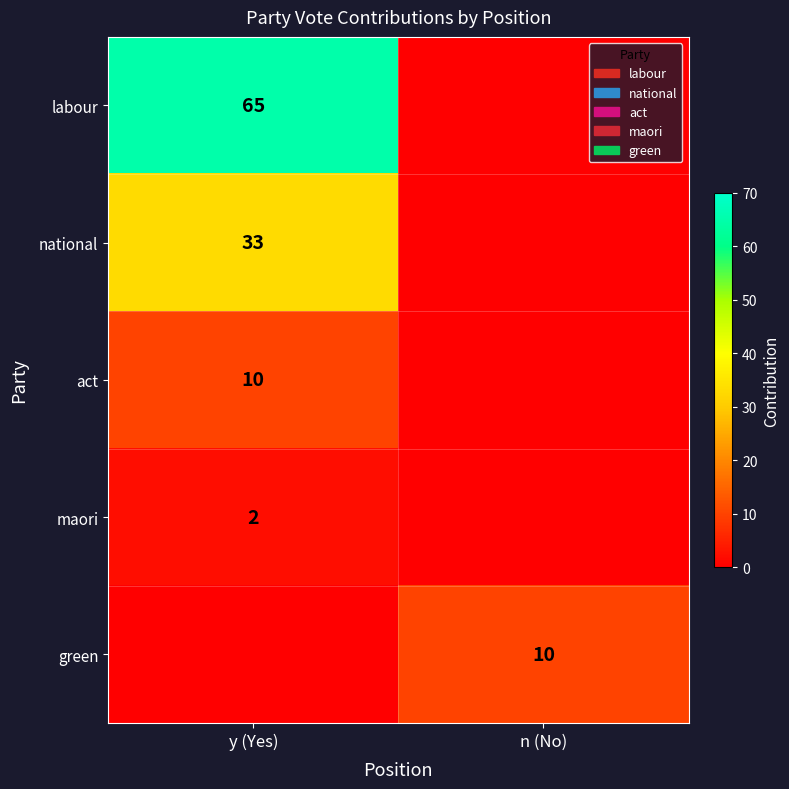

Where is national nearest to the value 16?

n (No)